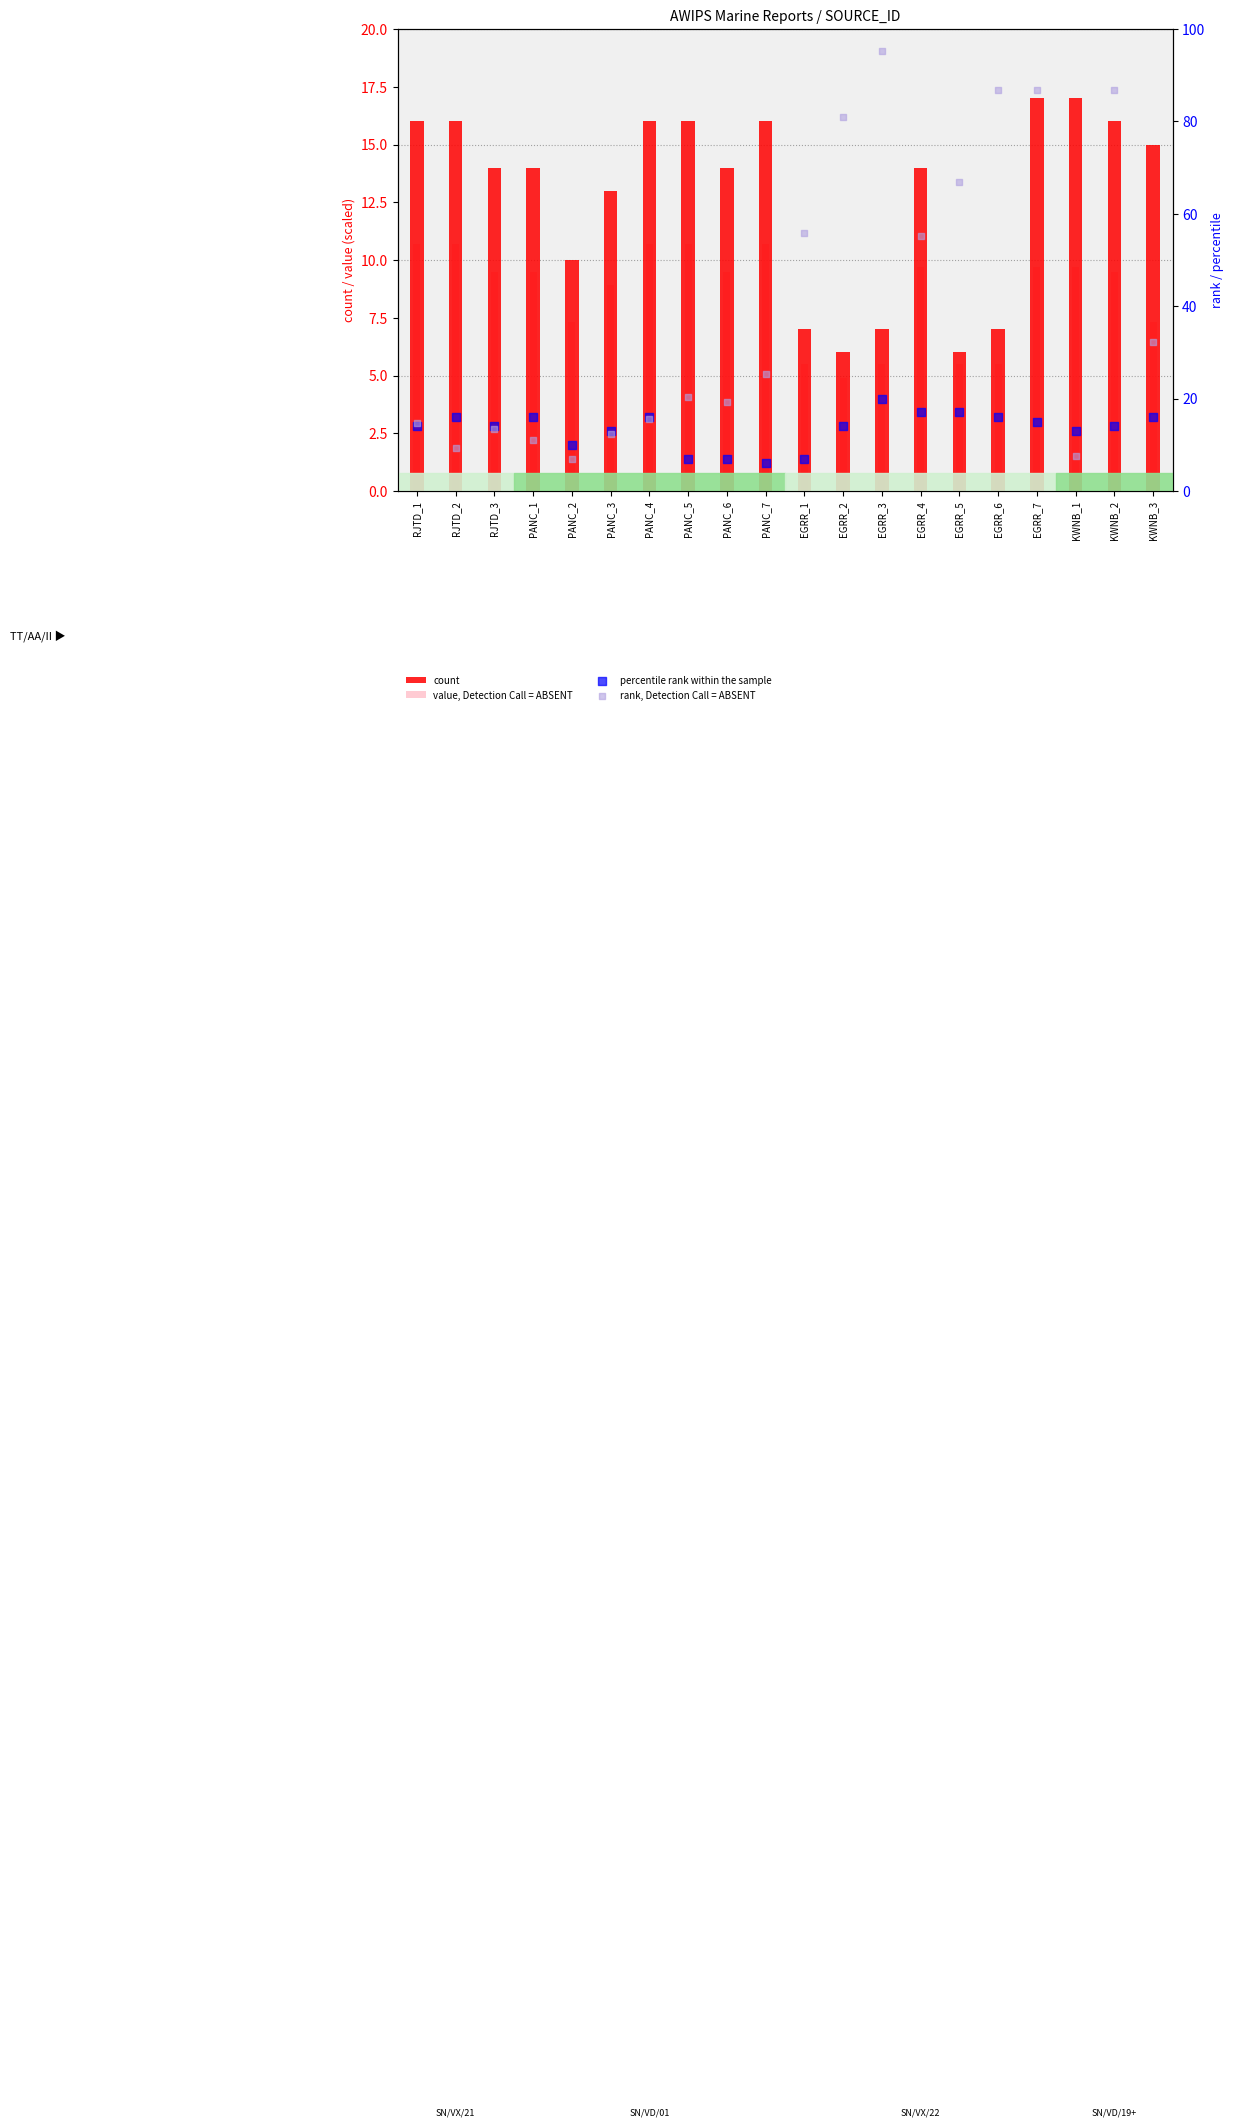

Which series has the largest total across all categories?

rank, Detection Call = ABSENT